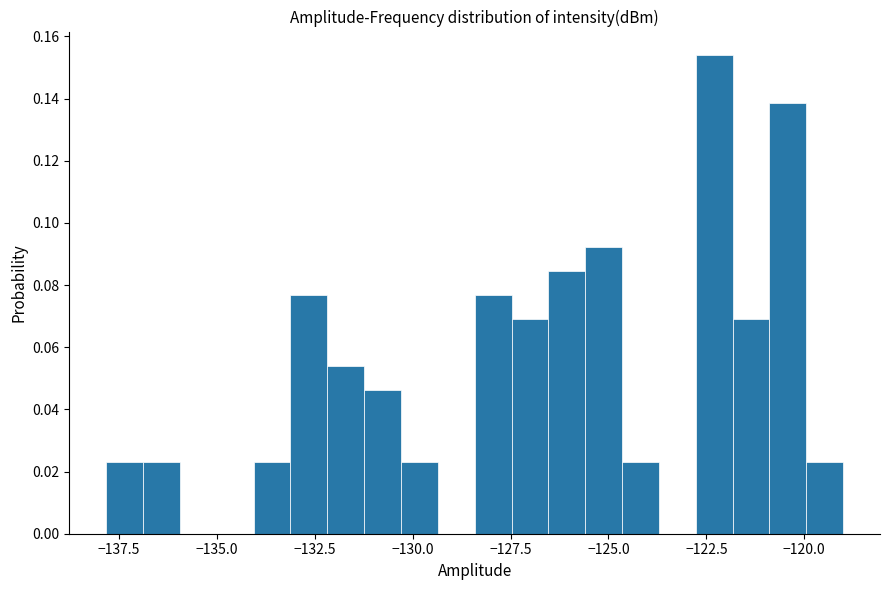

Read against the x-axis, roughly where is the centre of the tallest bar?

-122.5